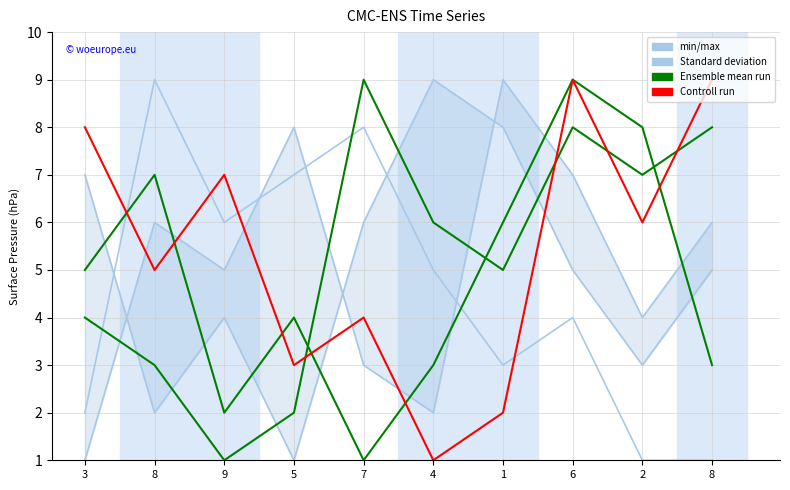

Is this an area chart (filled region under the line)?

No